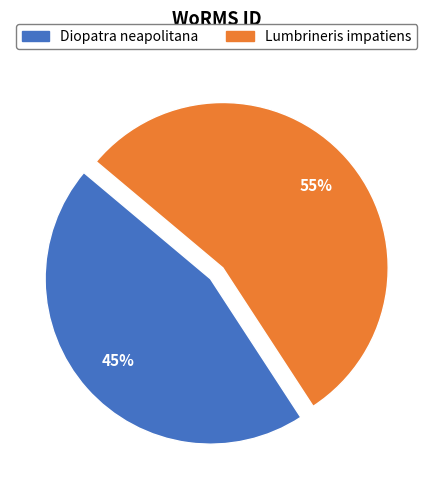

Do Diopatra neapolitana and Lumbrineris impatiens together represent more than half of the pie?

Yes